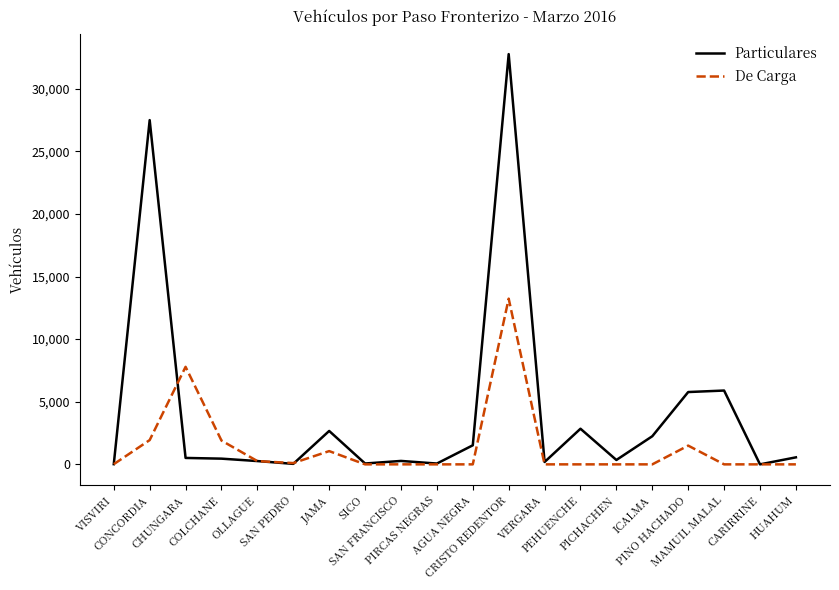

List the series in order of their peak value, lowest first.

De Carga, Particulares